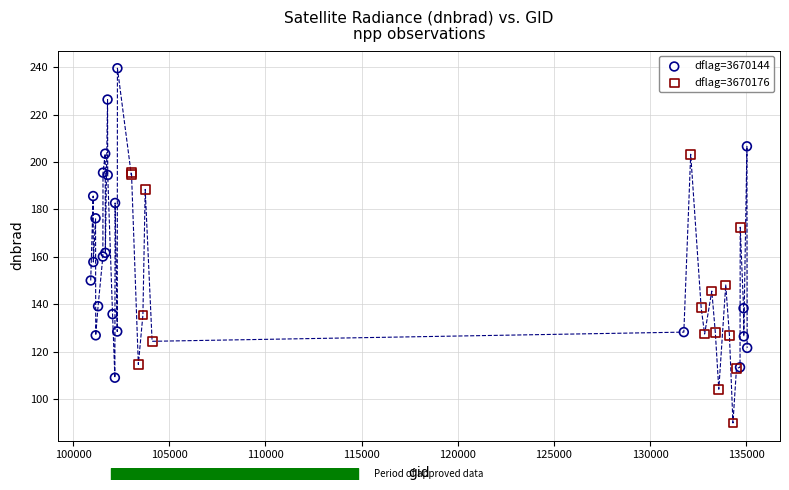

Which series reaches the minimum Y coordinate?

dflag=3670176